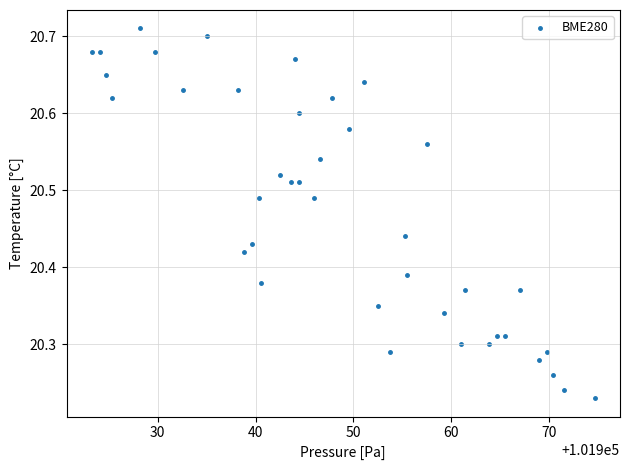

What is the range of Y values (max minus min)?

0.5